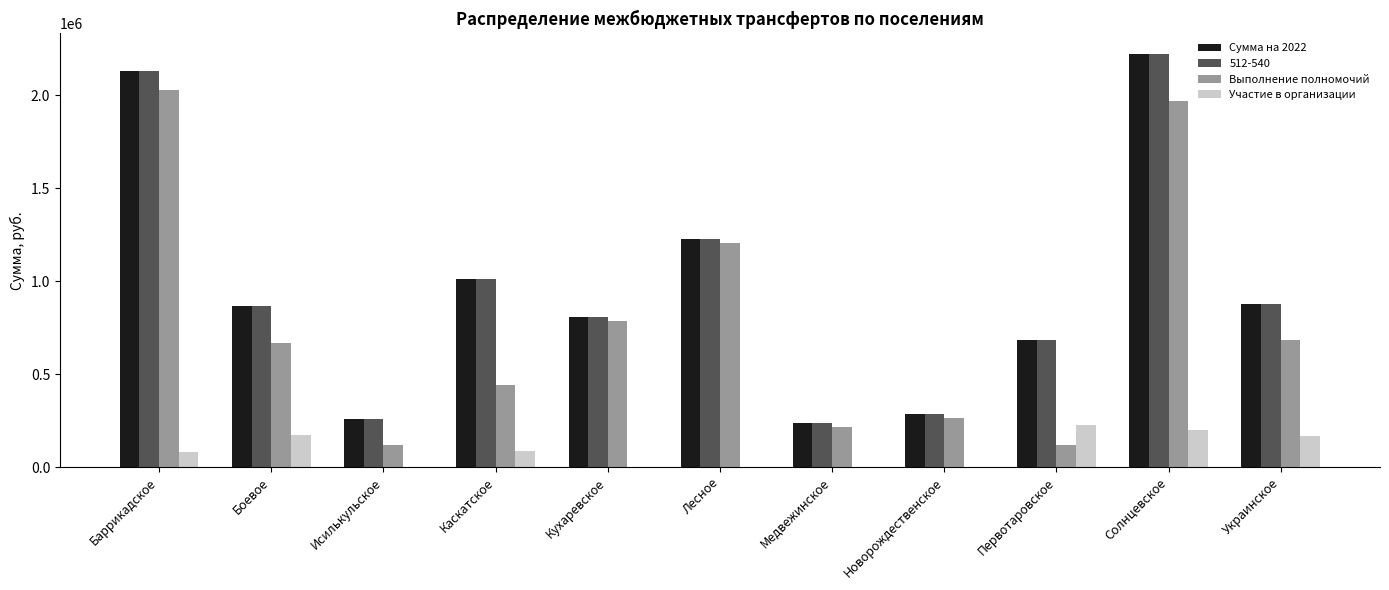

Between Баррикадское and Боевое, which series saw the biggest shift?

Выполнение полномочий